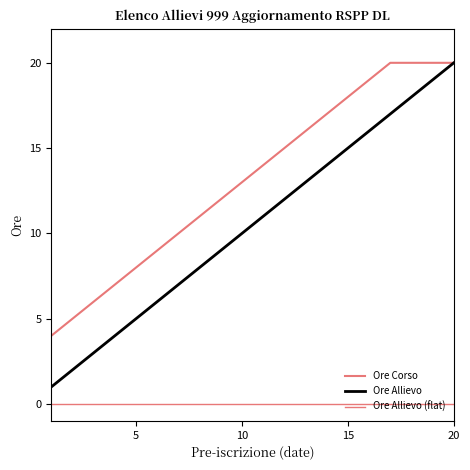

How many lines are shown in the chart?

3